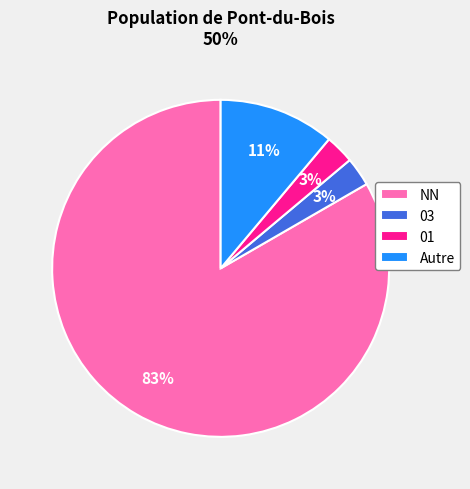

Which slice is the largest?

NN